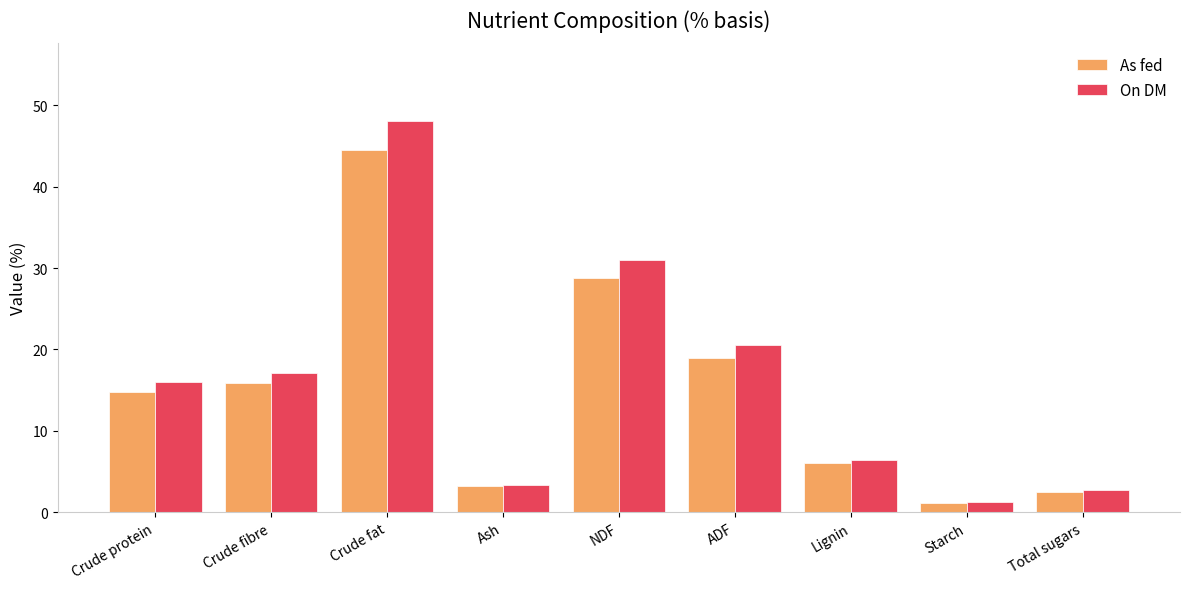

How many bars are there in total?

18